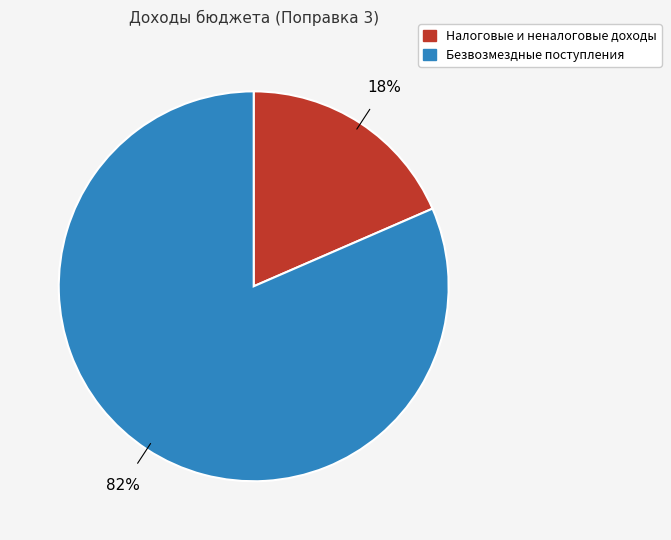

What is the largest slice in the pie chart?

Безвозмездные поступления